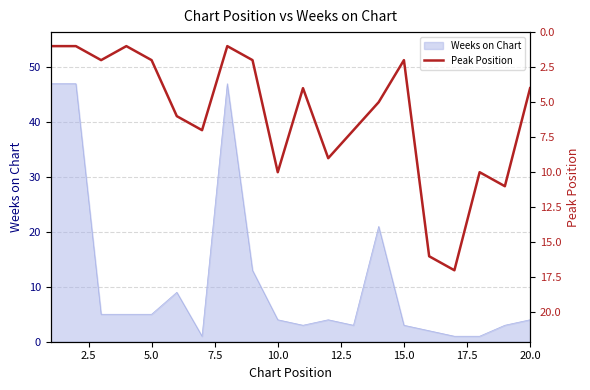

Is it true that Weeks on Chart equals 4 at 20.0?

True